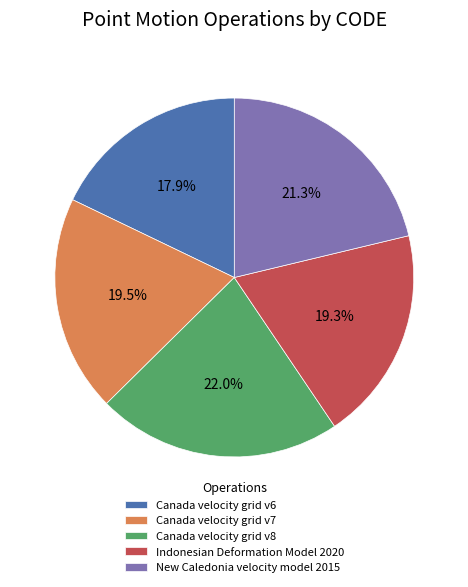

What is the largest slice in the pie chart?

Canada velocity grid v8